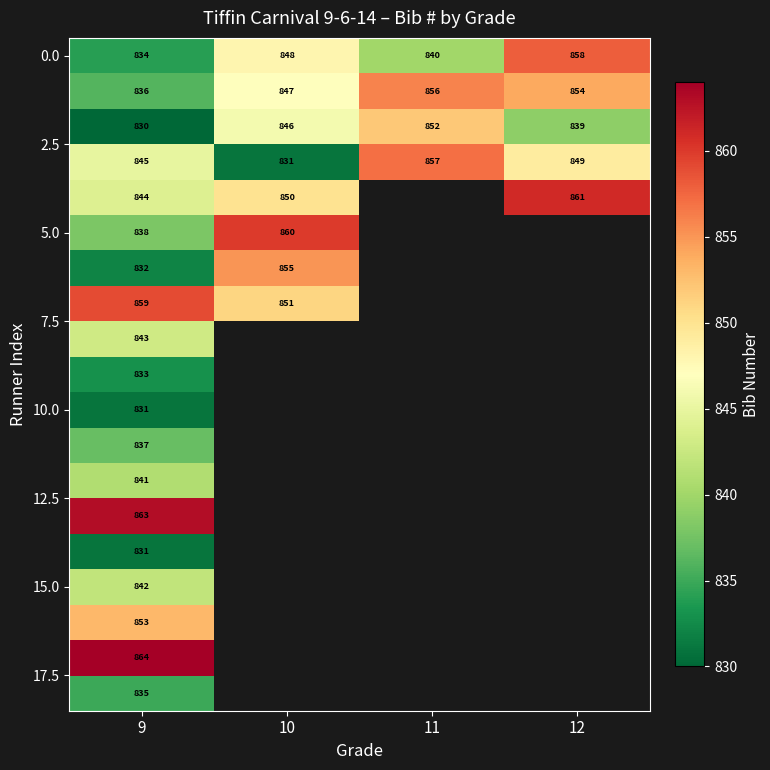

Which has a higher value, 10 or 12?

12